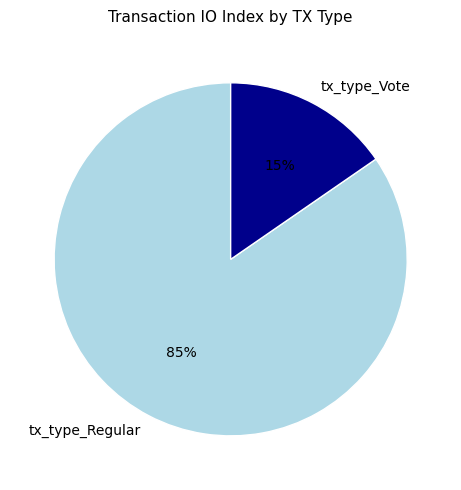

Combined, do tx_type_Regular and tx_type_Vote account for over 50%?

Yes